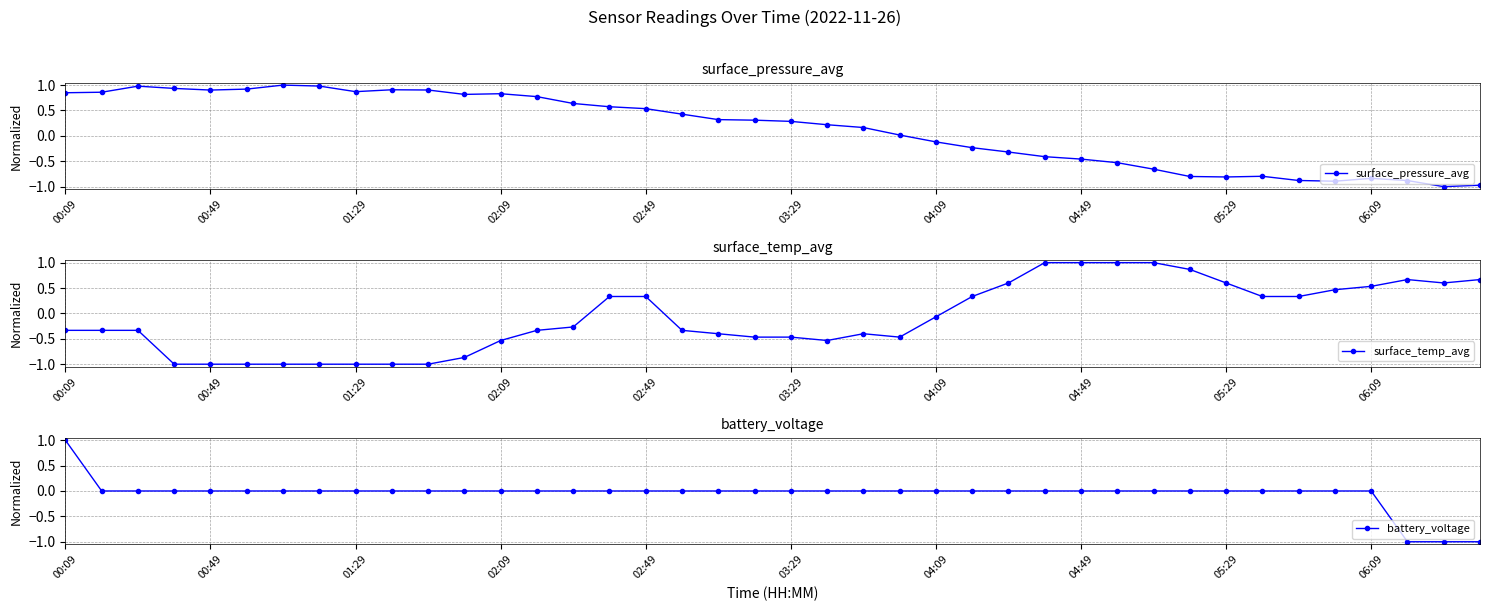

What is the greatest value displayed?

1.0